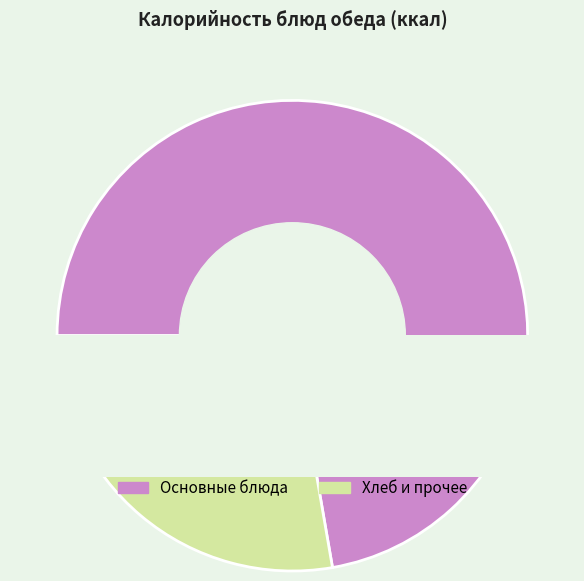

Count the number of slices in the pie.

9